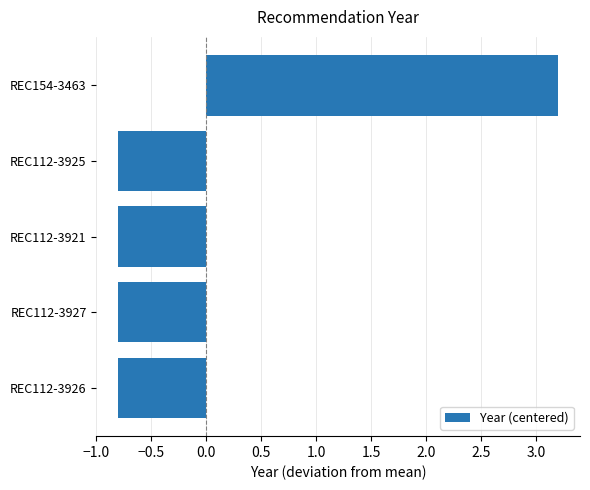

What is the difference between the maximum and minimum values?

4.0